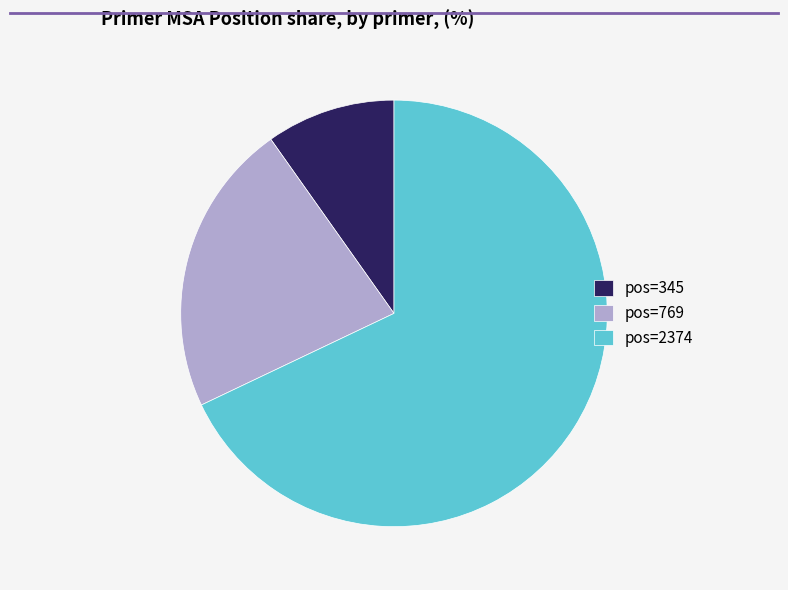

How many slices are in this pie chart?

3